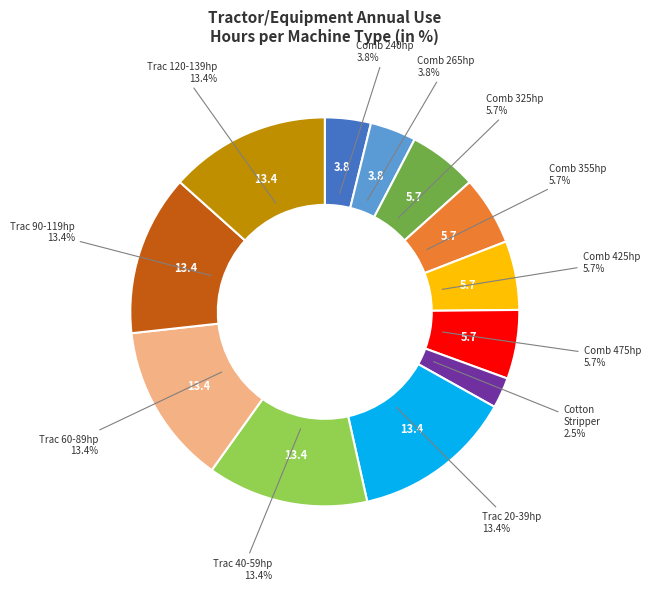

Between Cotton Stripper and Comb 325hp, which is larger?

Comb 325hp